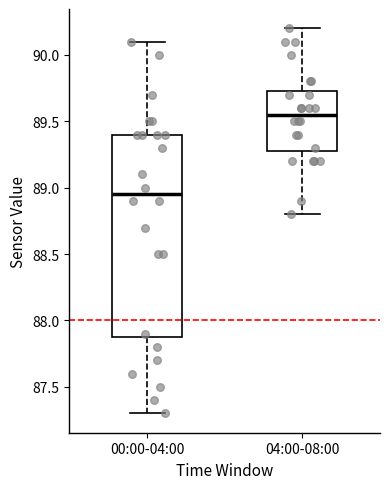

Where does the median line of the box for 00:00-04:00 sit on the y-axis? The values are not printed on the chart, so give them approximately, as read against the axis.

88.95